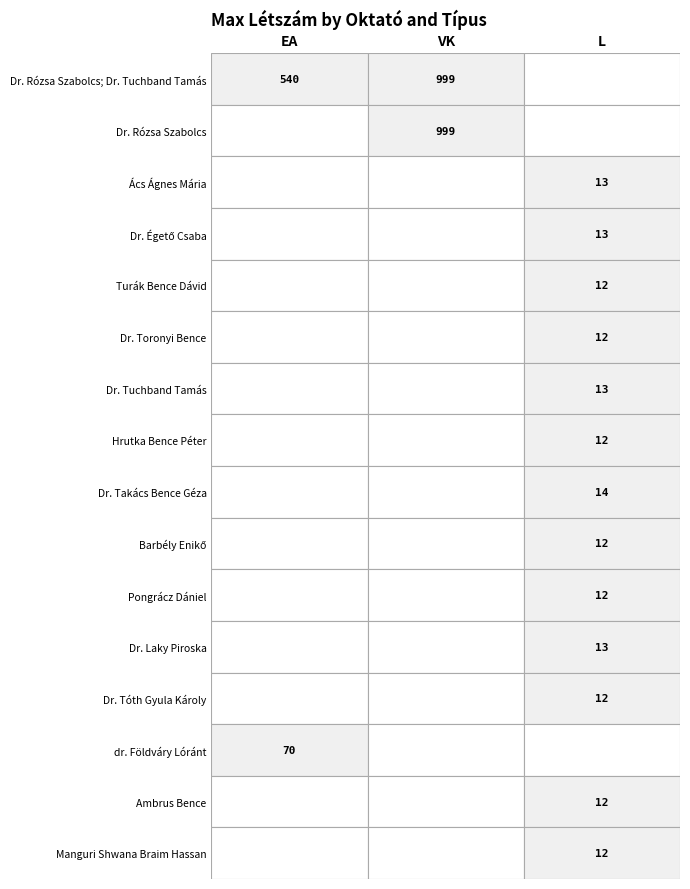

What is the maximum value shown in the chart?

999